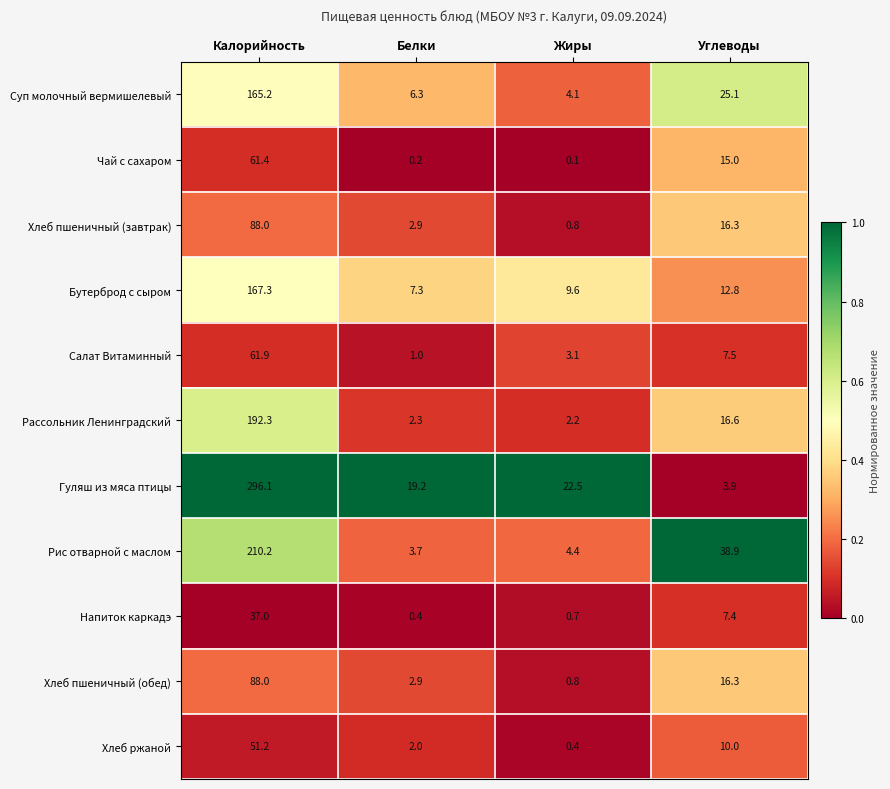

Is it true that Рассольник Ленинградский equals 79.2 at Калорийность?

False